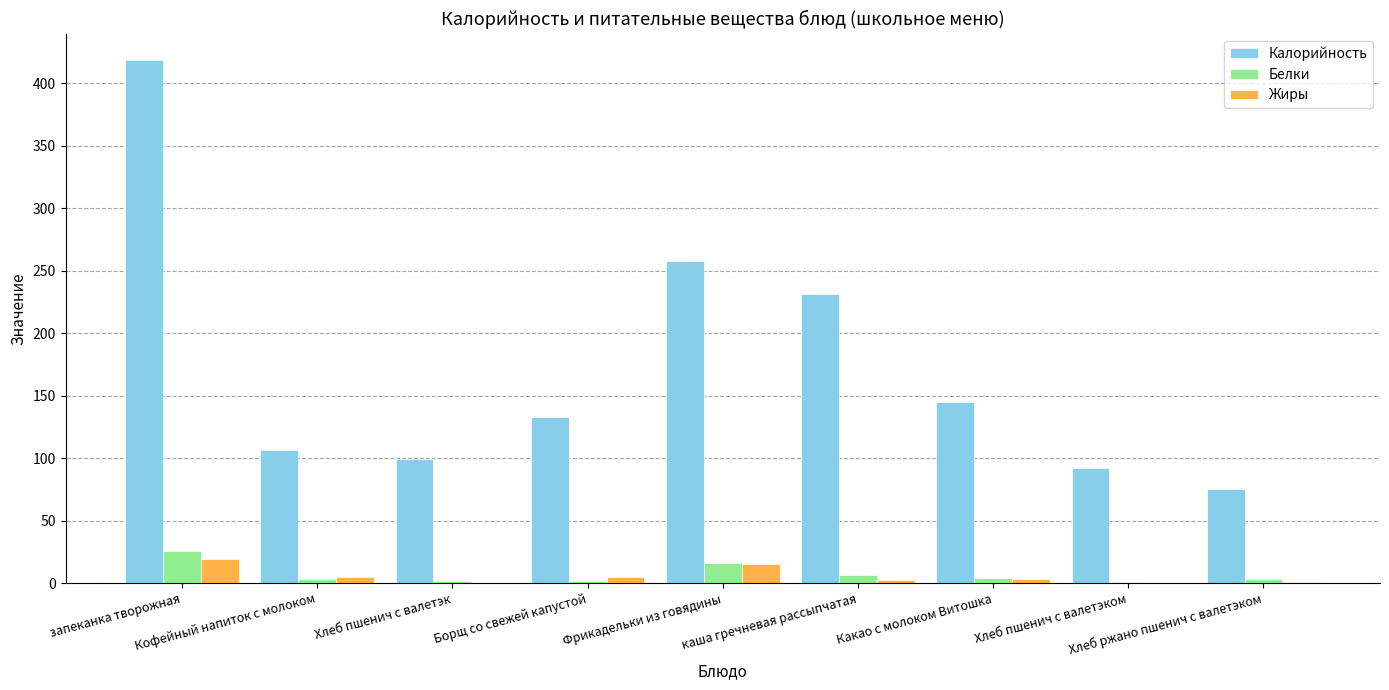

What is the sum of all Калорийность values?

1558.1